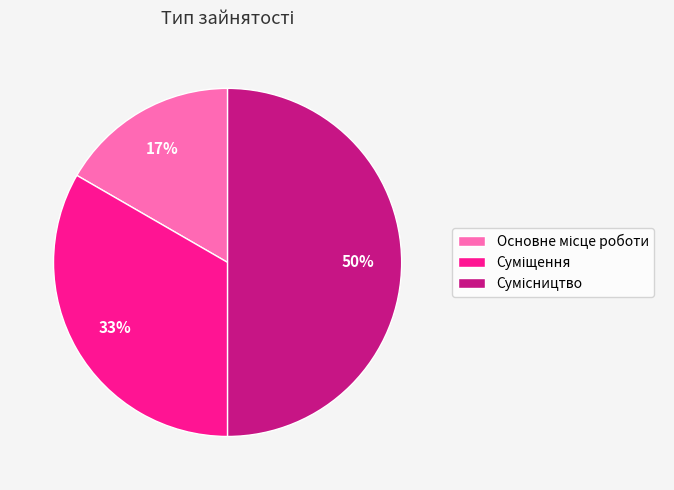

To the nearest percent, what is the difference between the largest and smallest slice percentages?

33%